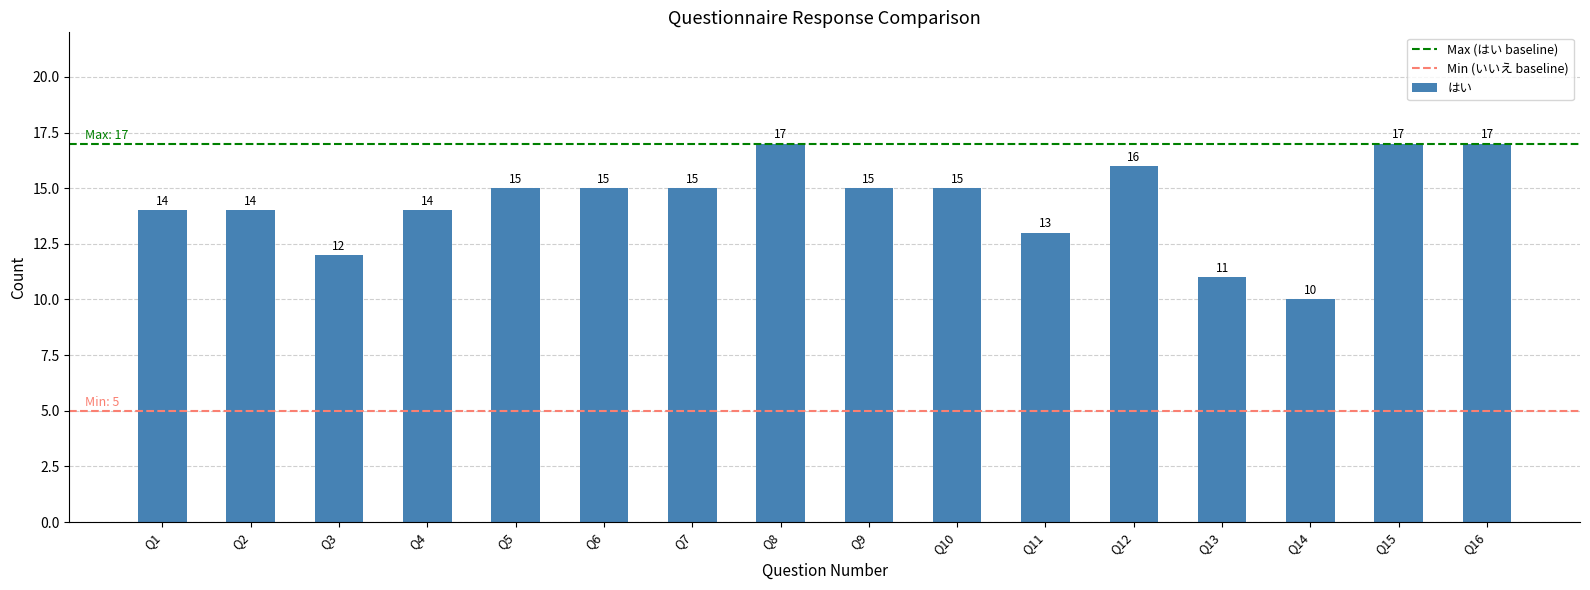

What is the minimum value shown in the chart?

10